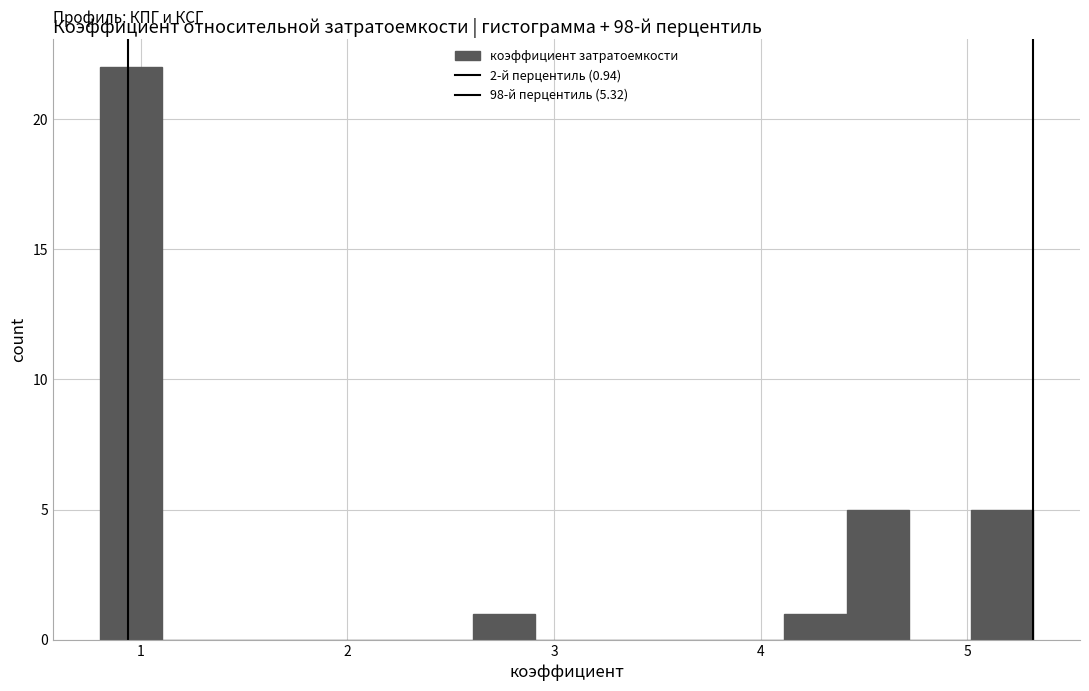

Read against the x-axis, roughly where is the centre of the tallest bar?

1.0